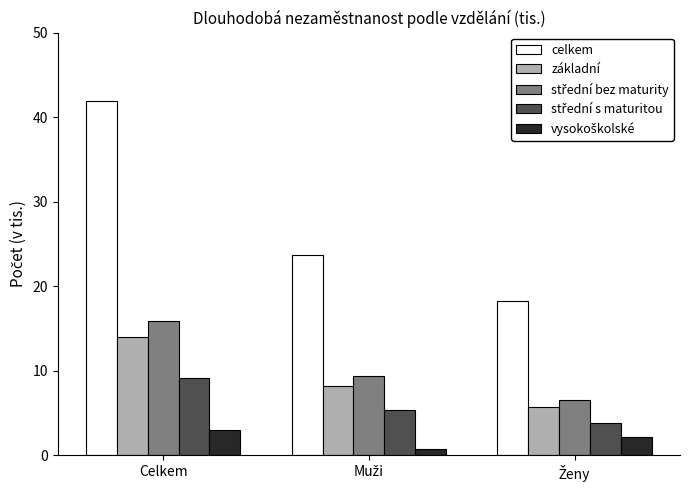

Which series has the largest total across all categories?

celkem